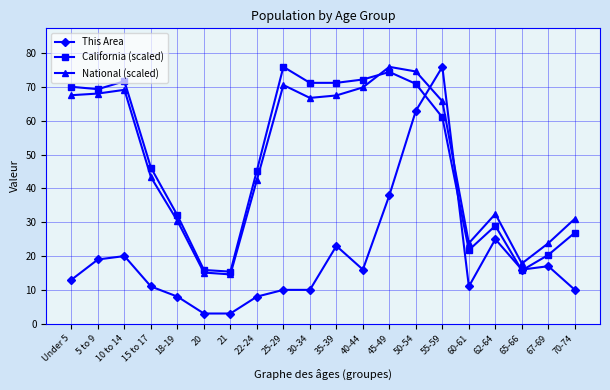

Is this an area chart (filled region under the line)?

No